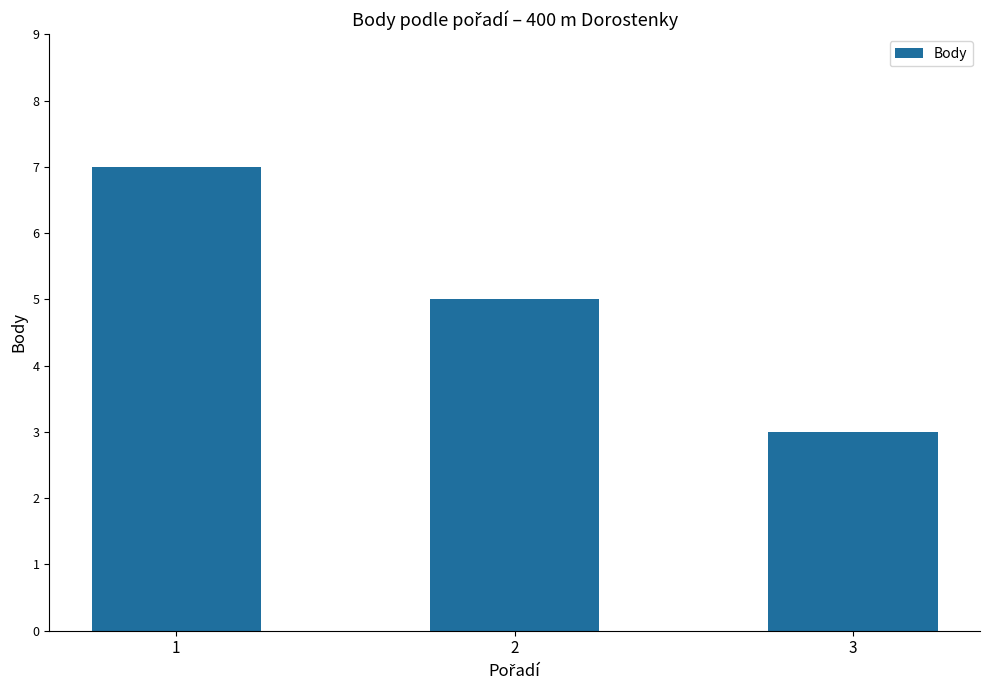

Reading left to right, list all the values displayed in this chart.

7	5	3